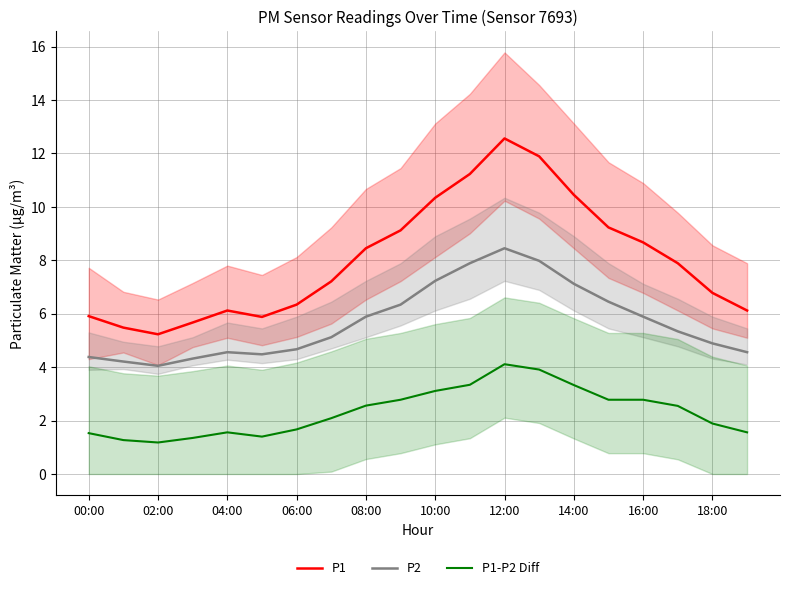

Count the number of categories in the chart.

20